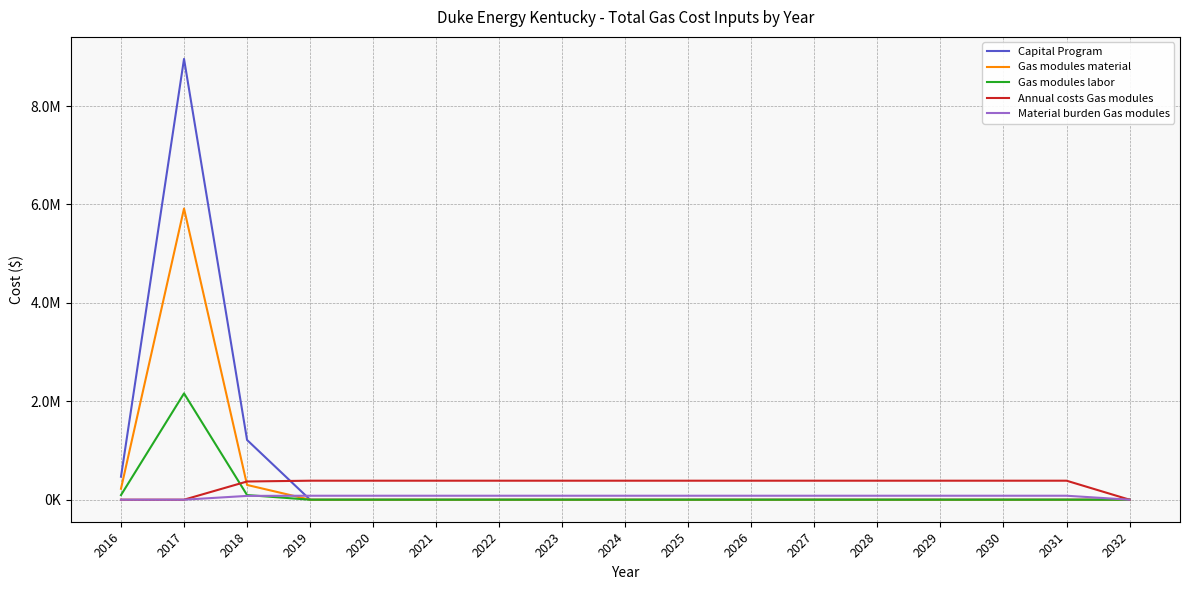

What are all the series names shown in the legend?

Capital Program, Gas modules material, Gas modules labor, Annual costs Gas modules, Material burden Gas modules